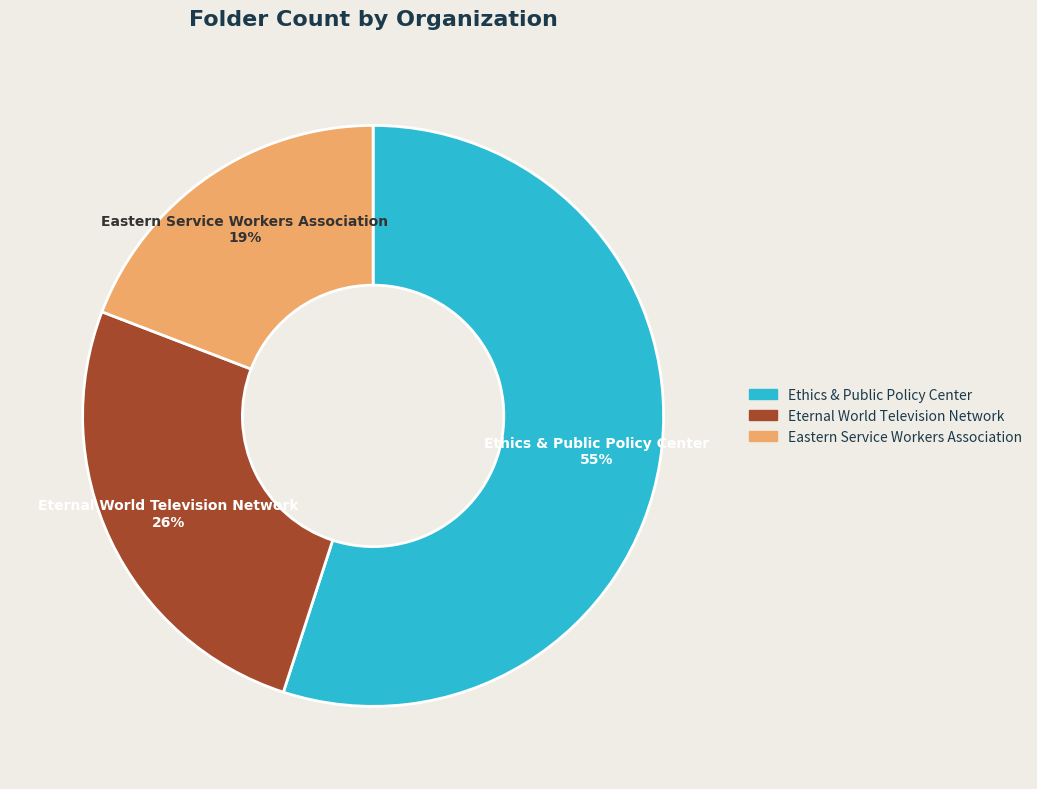

Between Eternal World Television Network and Ethics & Public Policy Center, which is larger?

Ethics & Public Policy Center